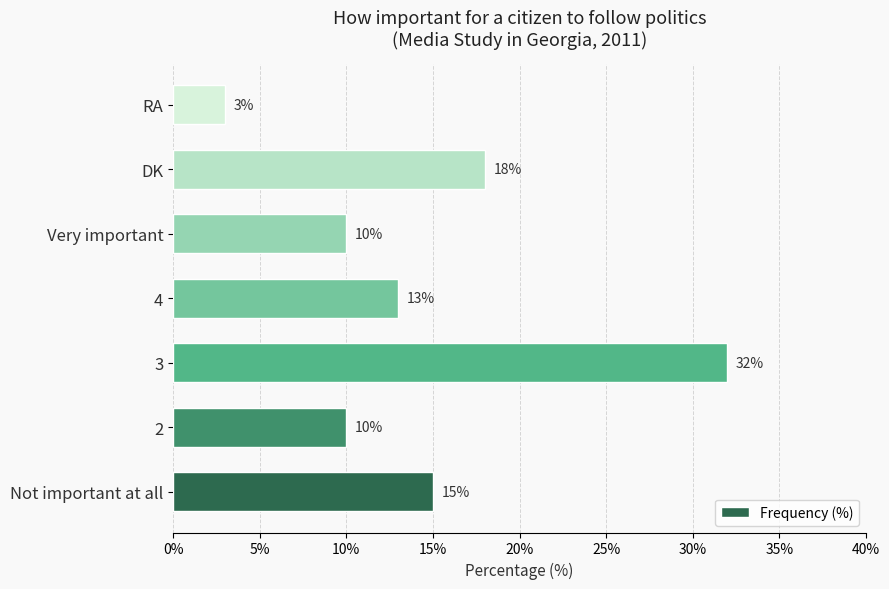

Count the number of data series in this chart.

1